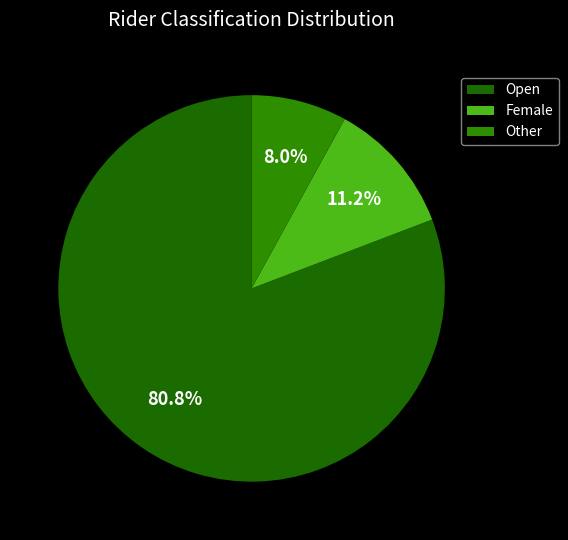

How many segments does this pie chart have?

3